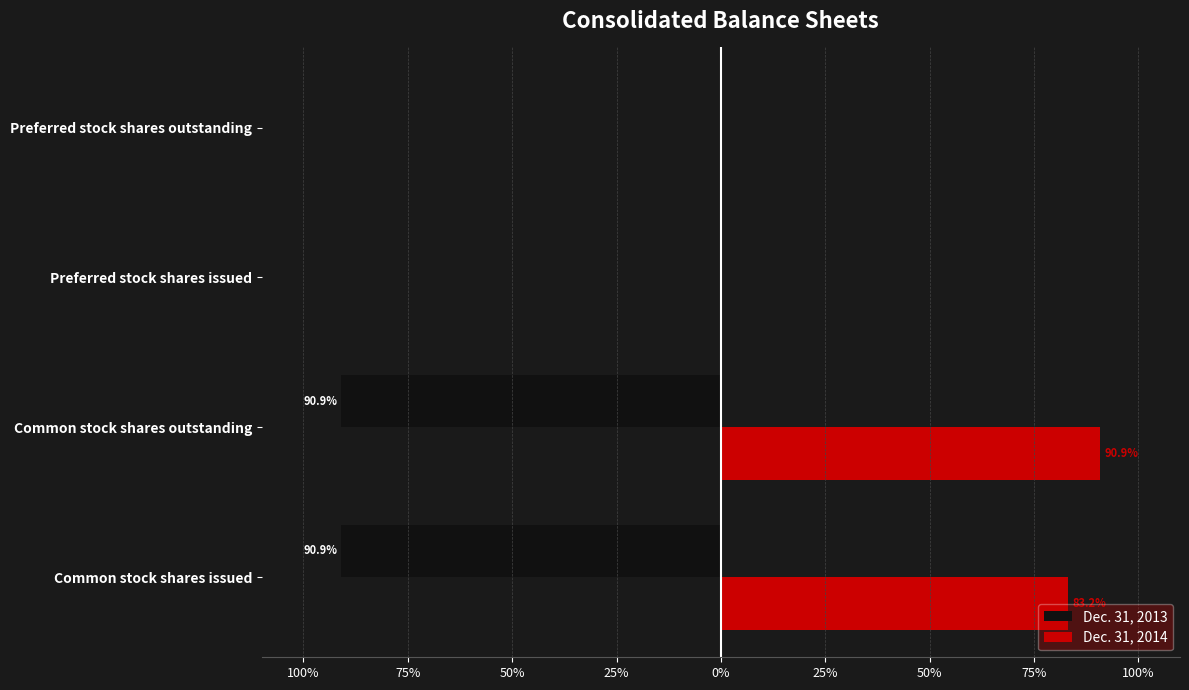

What is the average value of the Dec. 31, 2013 series?

-45.5